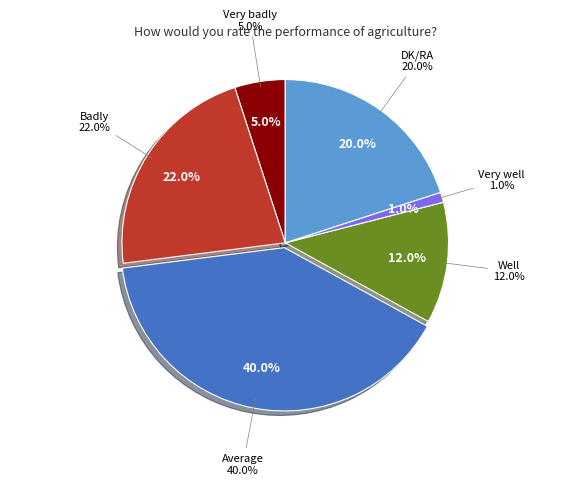

Which has a higher value, Very well or Very badly?

Very badly